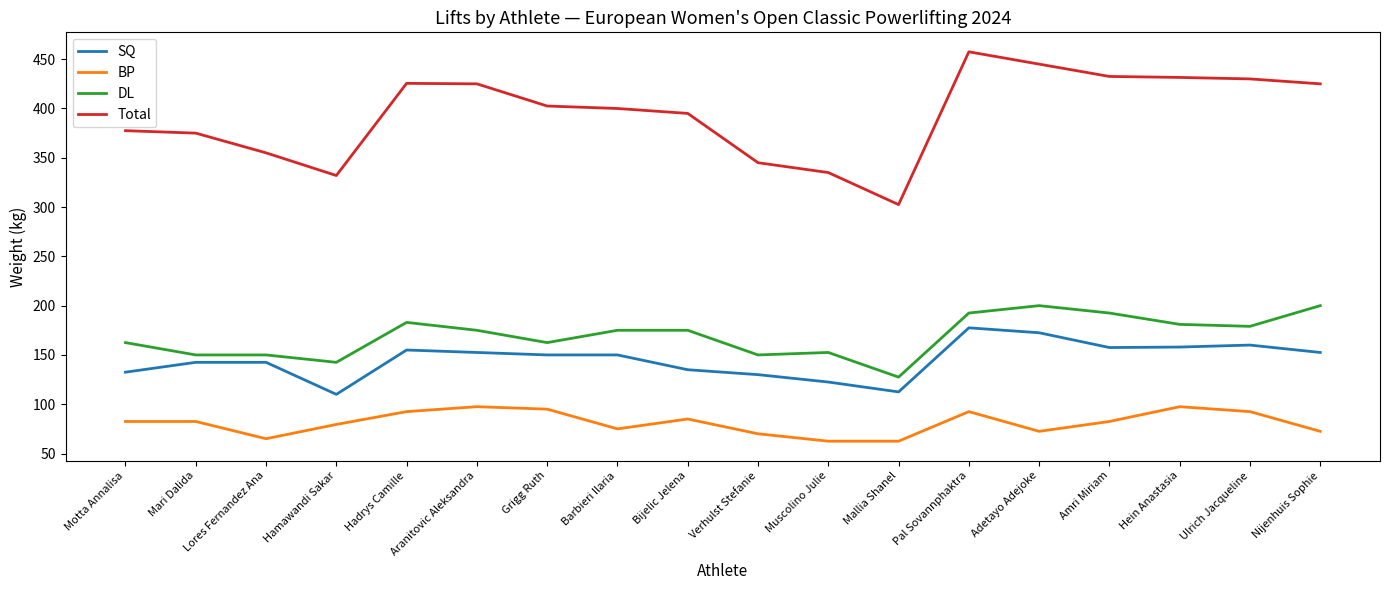

What is the sum of the SQ values at Verhulst Stefanie and Motta Annalisa?

262.5